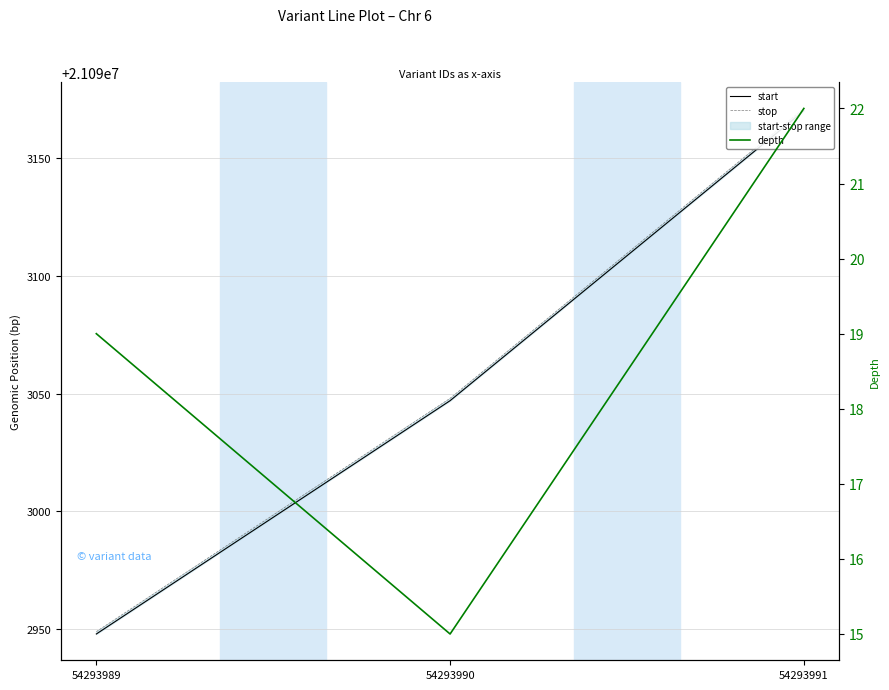

What is the sum of all start values?

63279165